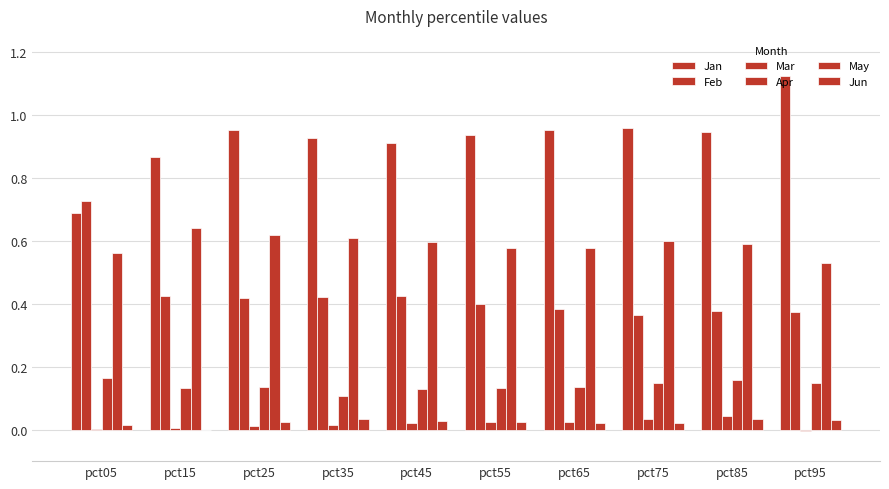

Rank the series by their maximum value, from lowest to highest.

Jun, Mar, Apr, May, Feb, Jan